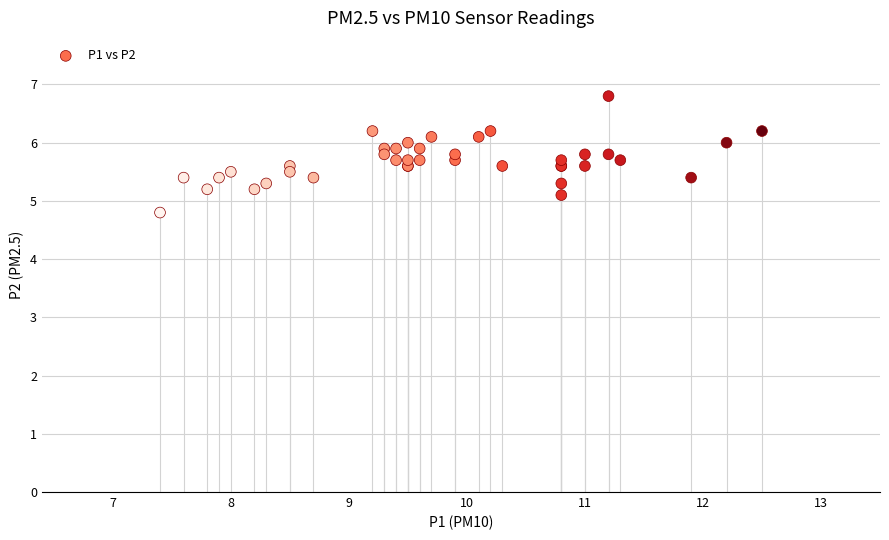

What Y value in the scatter plot is closest to 5?

5.1